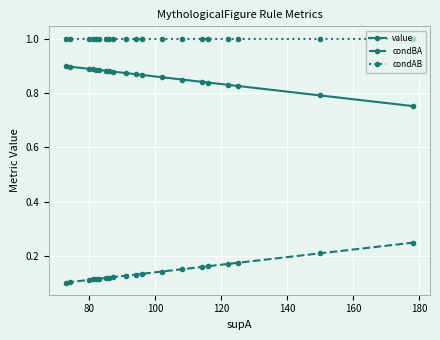

True or false: condAB and value intersect in this chart.

False